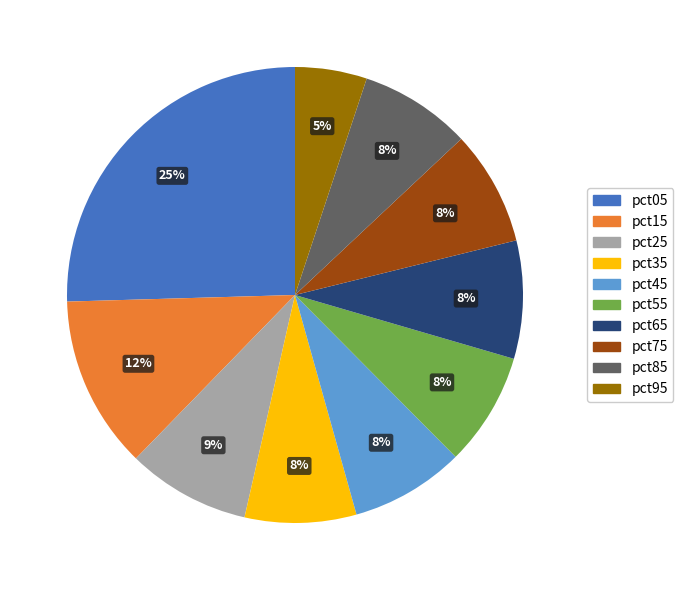

What percentage is the pct85 slice, to the nearest percent?

8%